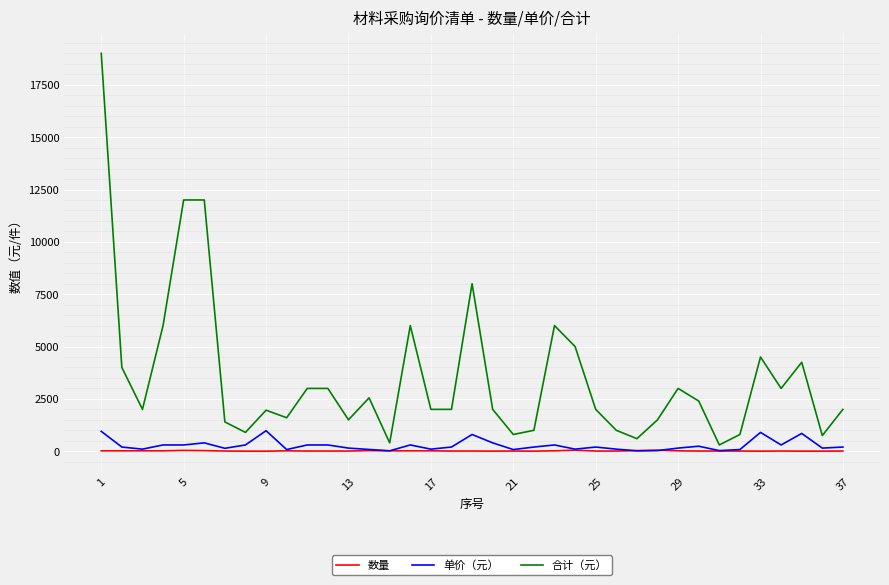

Which series has the largest range (max minus min)?

合计（元）